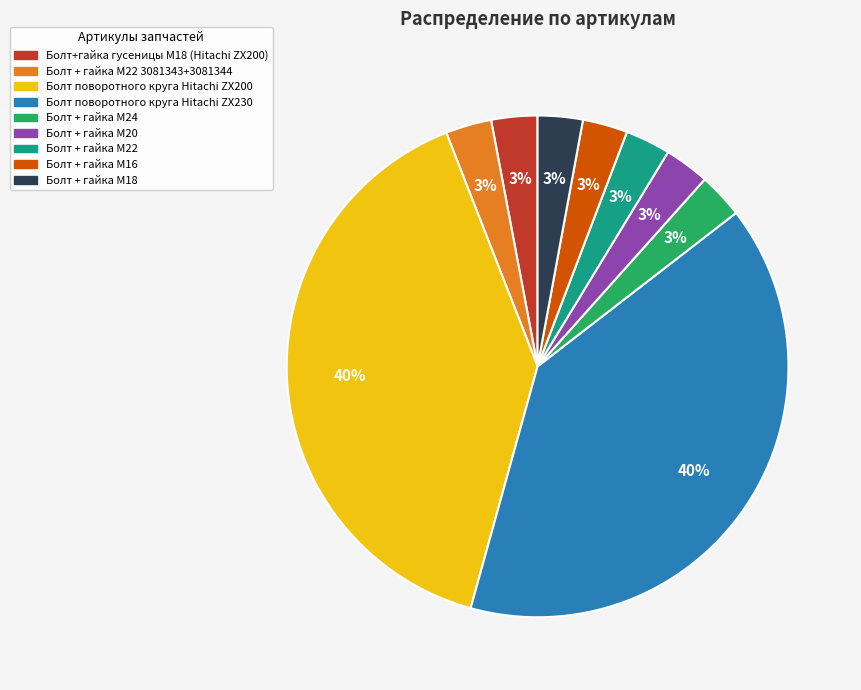

To the nearest percent, what is the average slice percentage?

11%